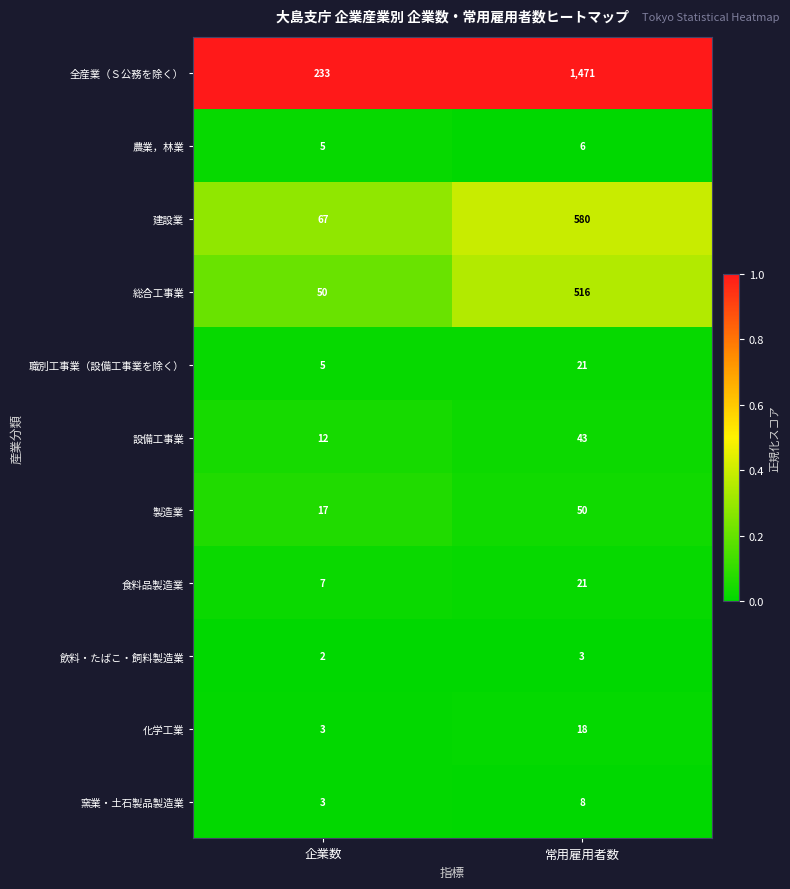

Reading right to left, list all the values displayed in this chart.

全産業（Ｓ公務を除く）: 常用雇用者数=1471	企業数=233
農業，林業: 常用雇用者数=6	企業数=5
建設業: 常用雇用者数=580	企業数=67
総合工事業: 常用雇用者数=516	企業数=50
職別工事業（設備工事業を除く）: 常用雇用者数=21	企業数=5
設備工事業: 常用雇用者数=43	企業数=12
製造業: 常用雇用者数=50	企業数=17
食料品製造業: 常用雇用者数=21	企業数=7
飲料・たばこ・飼料製造業: 常用雇用者数=3	企業数=2
化学工業: 常用雇用者数=18	企業数=3
窯業・土石製品製造業: 常用雇用者数=8	企業数=3